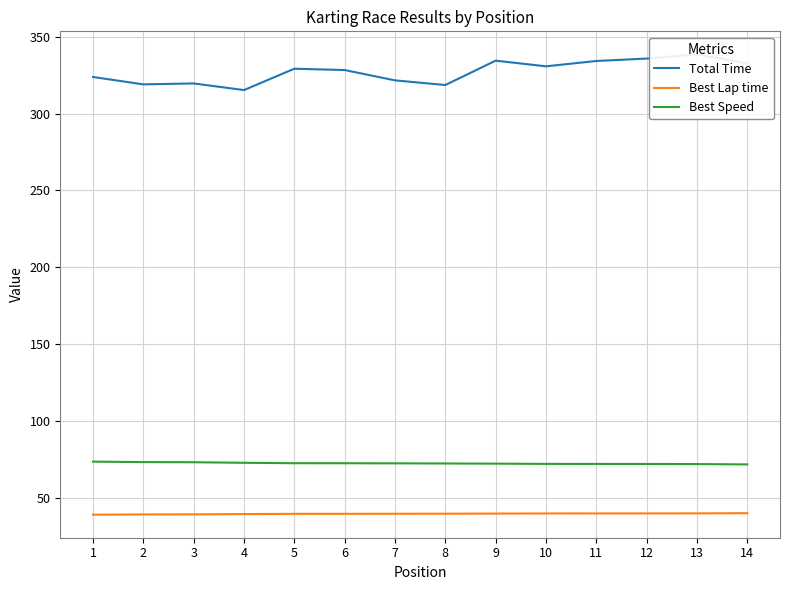

What is the highest value of the Best Lap time series?

40.1